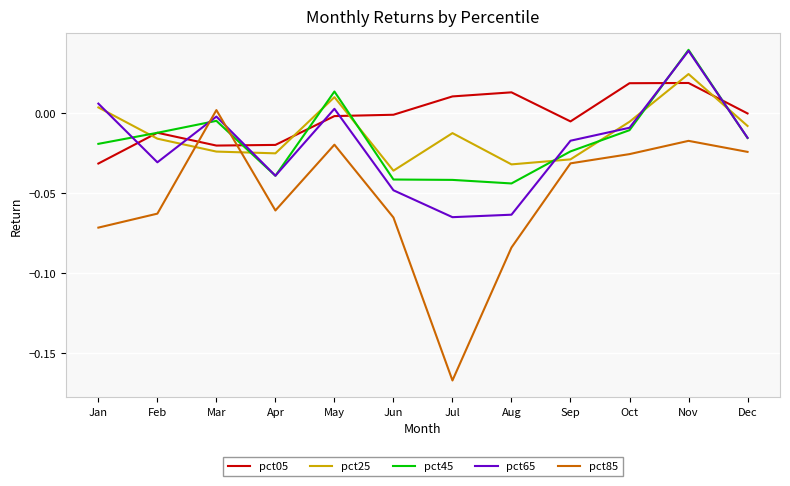

Where do pct05 and pct65 first cross each other?

Jan and Feb